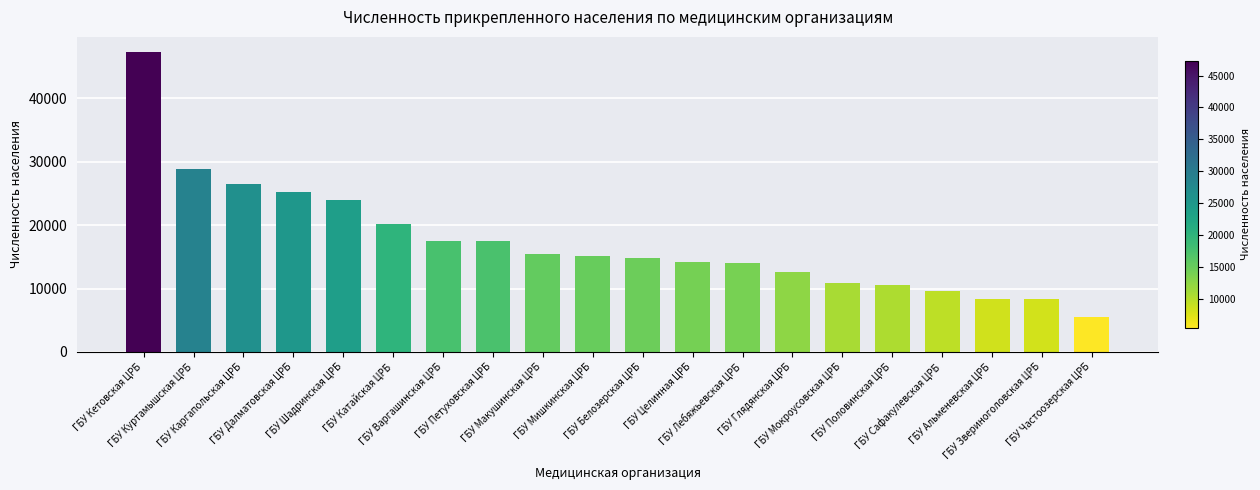

What position from the left is ГБУ Макушинская ЦРБ?

9